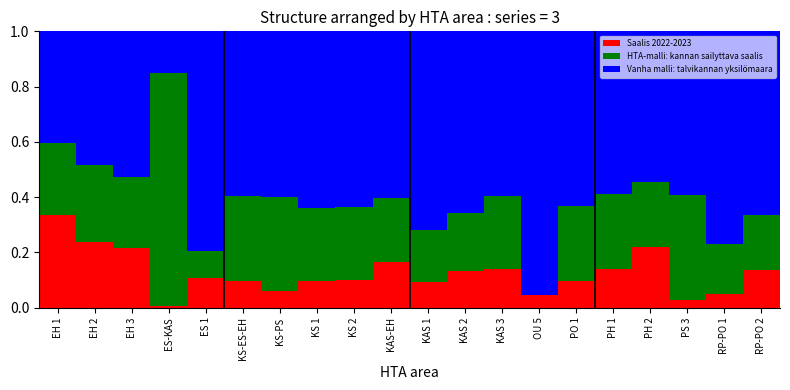

What is the sum of all Saalis 2022-2023 values?

2.5